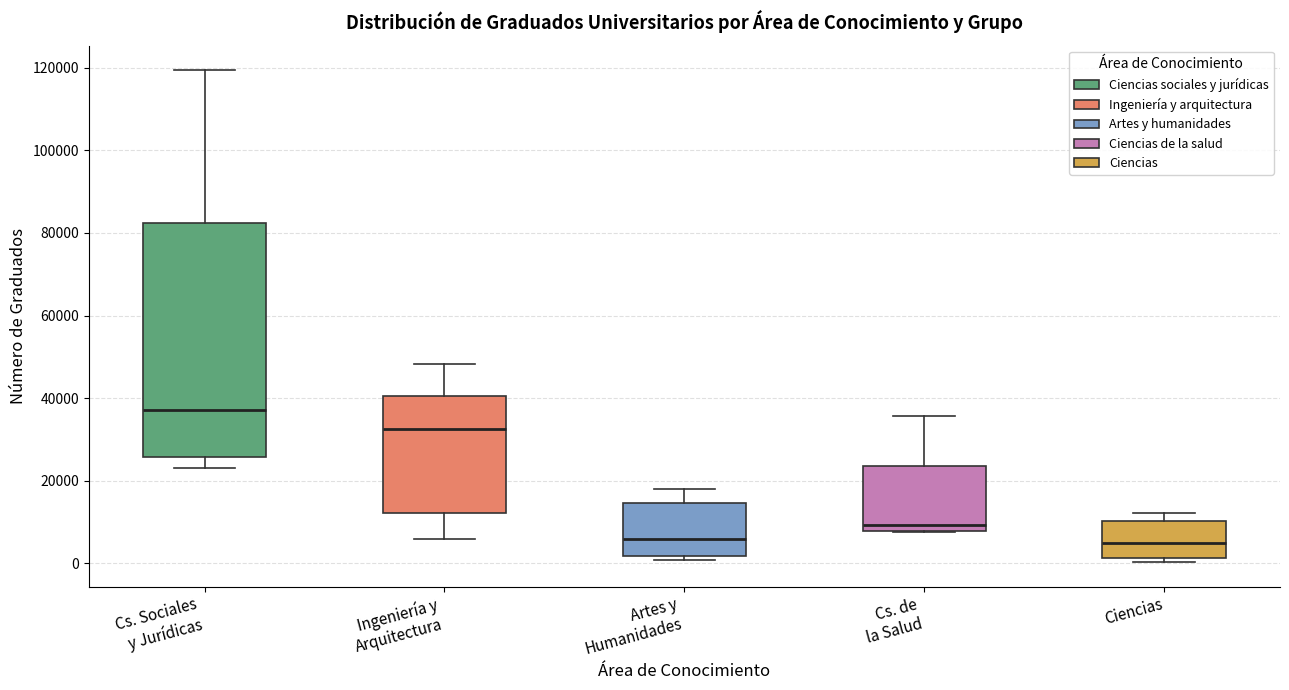

Reading left to right, transcribe this box plot: for each box, give where its median line is, the range the box spans, and where its two whiskers end, as read against the y-axis. The values are not printed on the chart, so give them approximately, as read against the axis.

Cs. Sociales y Jurídicas: median 38000, box 26000 to 82000, whiskers 24000 to 120000
Ingeniería y Arquitectura: median 32000, box 12000 to 40000, whiskers 6000 to 48000
Artes y Humanidades: median 6000, box 2000 to 14000, whiskers 0 to 18000
Cs. de la Salud: median 10000, box 8000 to 24000, whiskers 8000 to 36000
Ciencias: median 4000, box 2000 to 10000, whiskers 0 to 12000